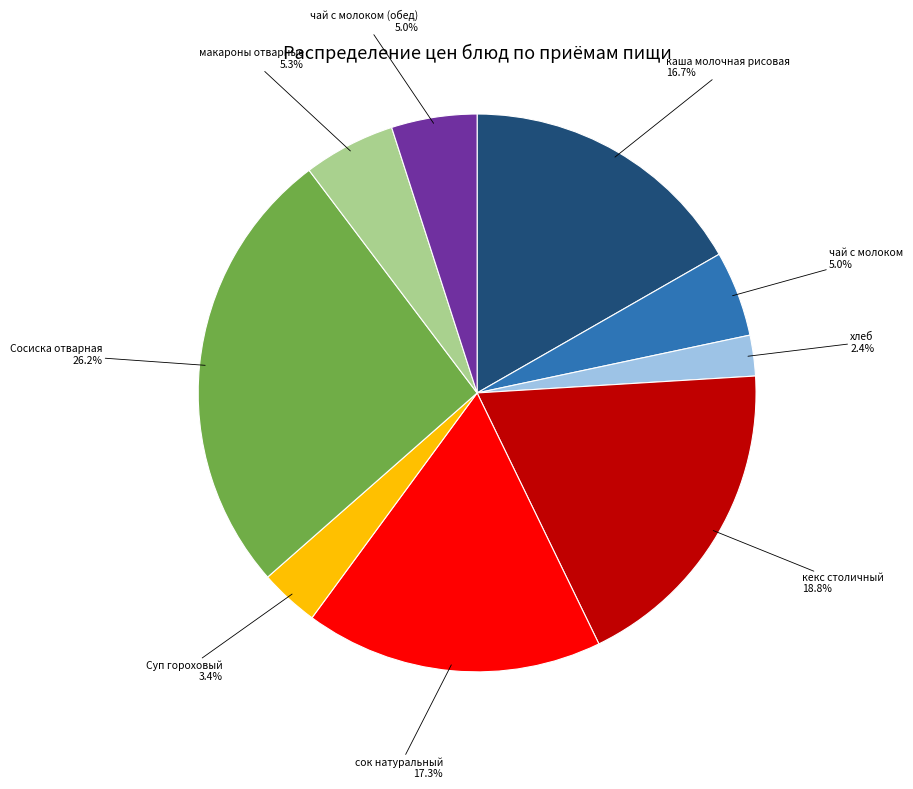

What portion of the pie excludes чай с молоком (обед)?

95.0%